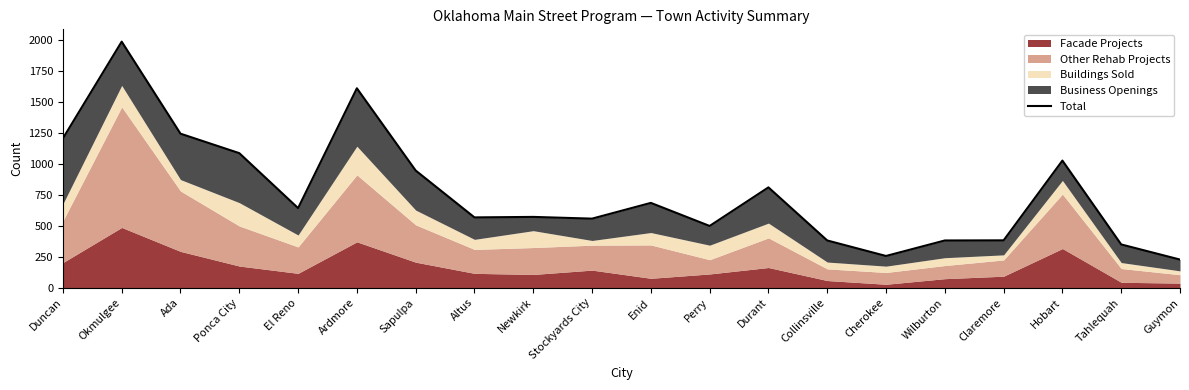

List the labels in order of value, largest first.

Okmulgee, Ardmore, Ada, Duncan, Ponca City, Hobart, Sapulpa, Durant, Enid, El Reno, Newkirk, Altus, Stockyards City, Perry, Claremore, Collinsville, Wilburton, Tahlequah, Cherokee, Guymon